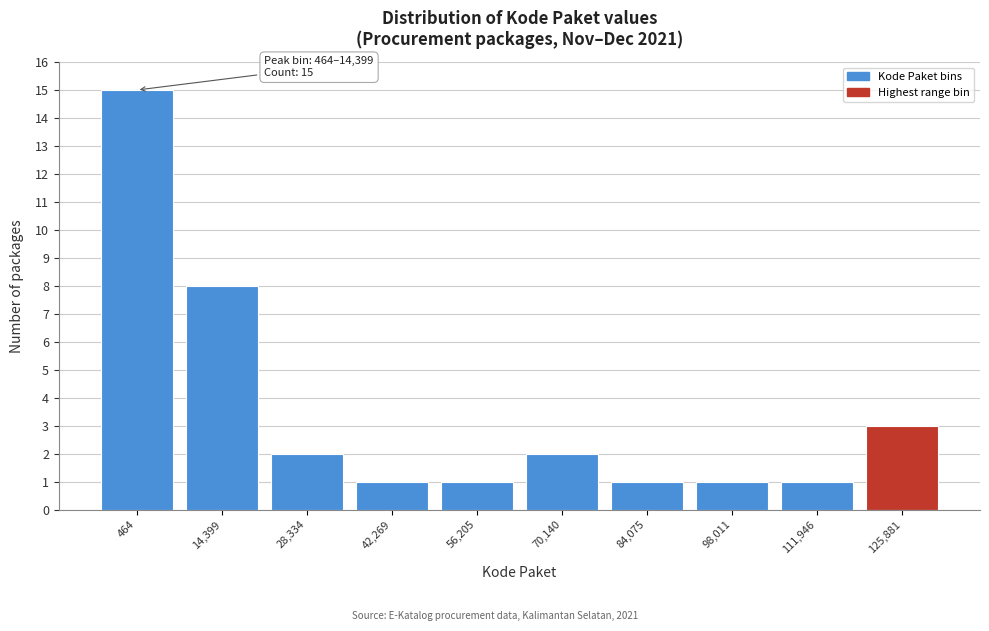

Reading left to right, extract all data points from this chart.

464=15	14,399=8	28,334=2	42,269=1	56,205=1	70,140=2	84,075=1	98,011=1	111,946=1	125,881=3